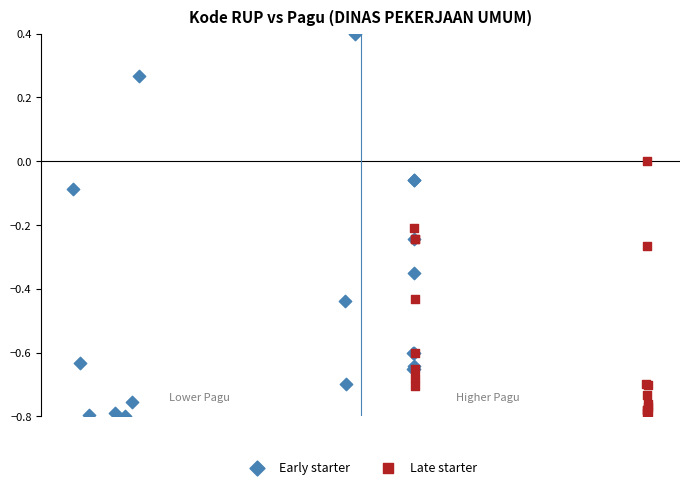

Which series has the widest spread of Y values?

Early starter